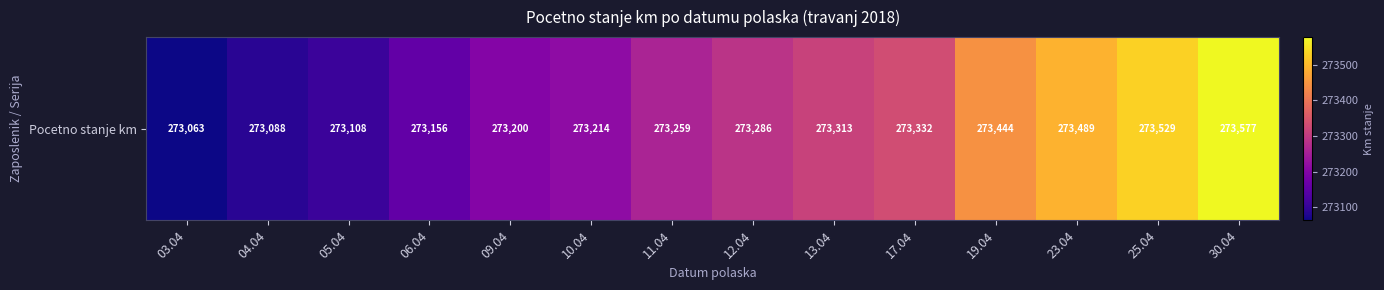

Count the number of categories in the chart.

14